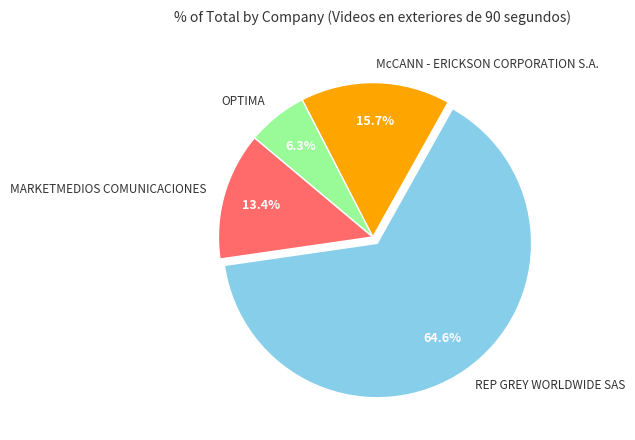

What is the smallest slice in the pie chart?

OPTIMA